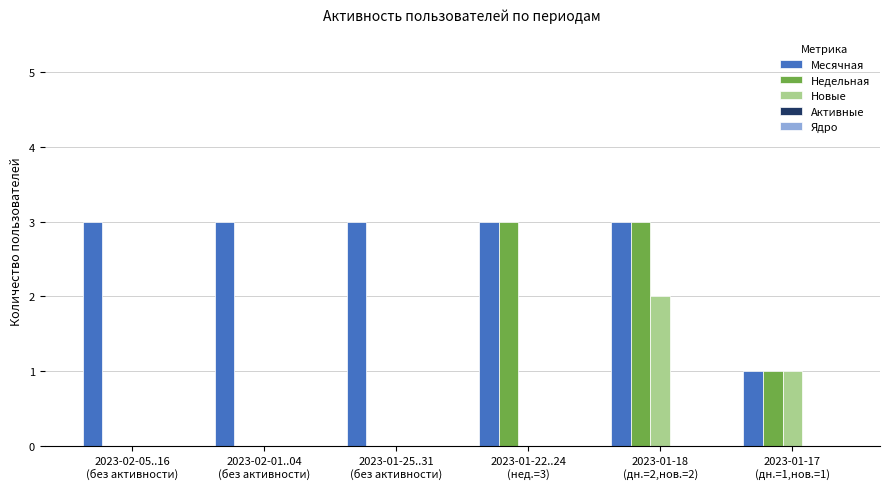

What is the greatest value displayed?

3